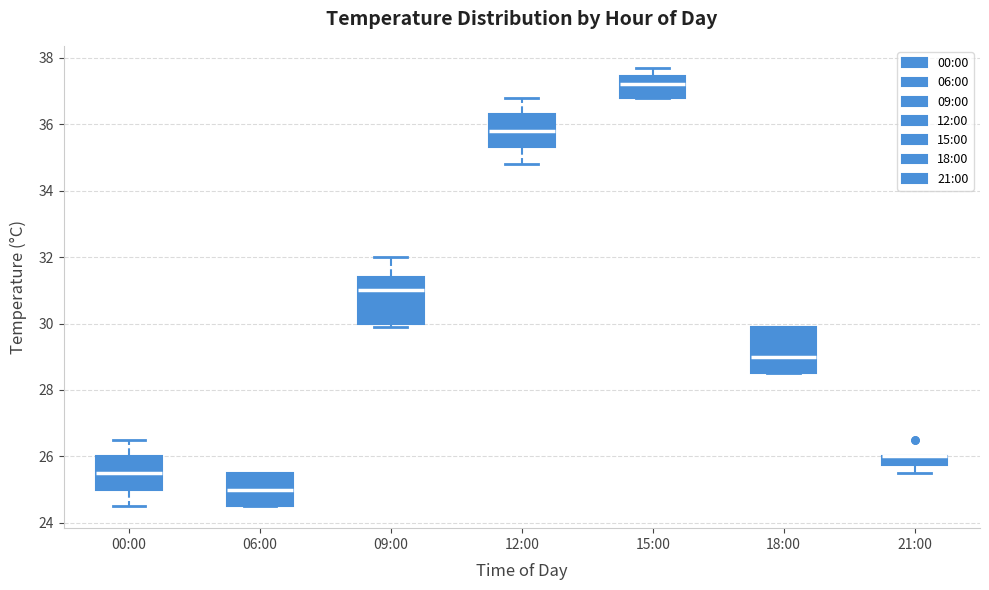

Where is the upper edge of the box for 06:00 on the y-axis? The values are not printed on the chart, so give them approximately, as read against the axis.

25.6